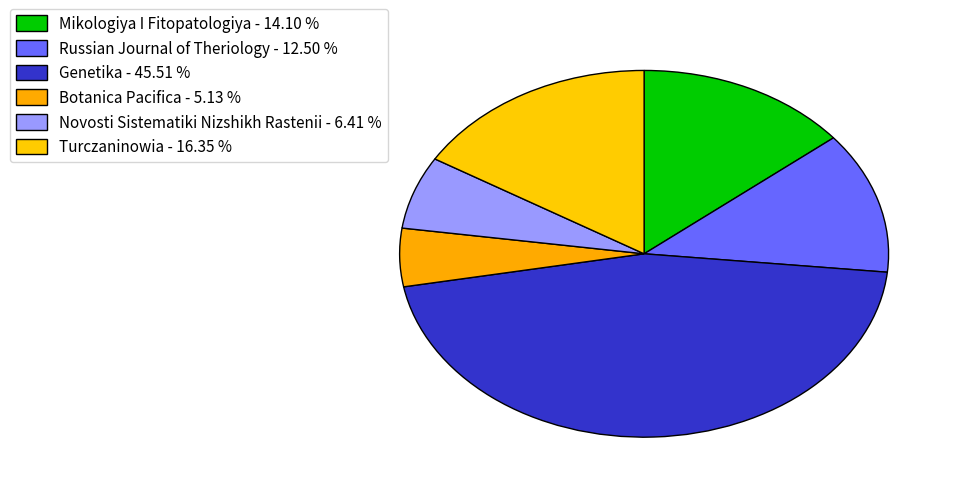

Which has a higher value, Mikologiya I Fitopatologiya or Turczaninowia?

Turczaninowia